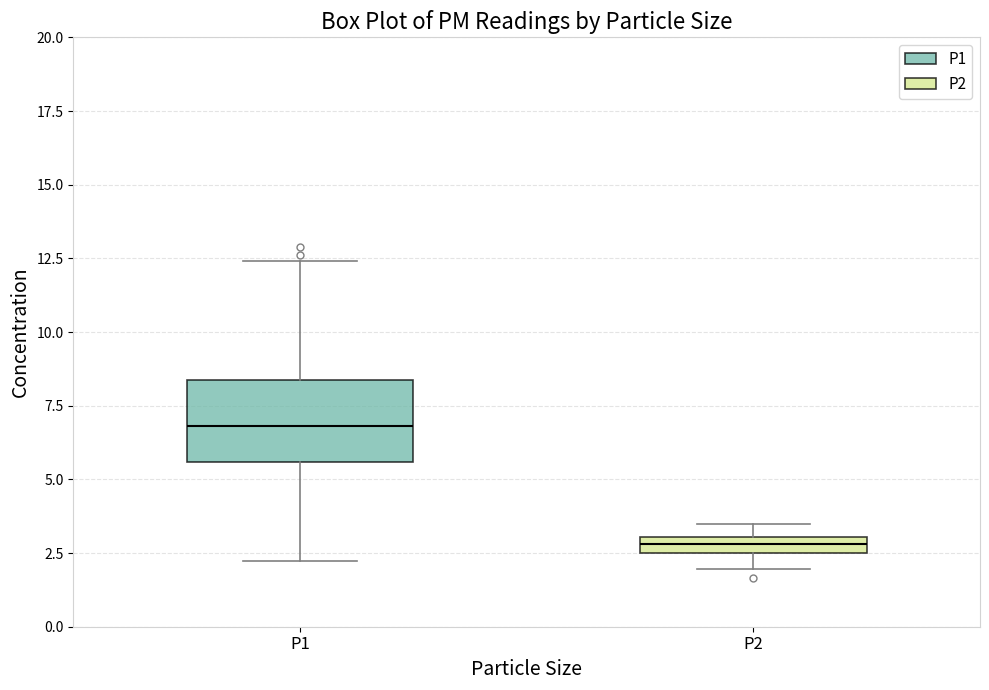

Comparing the boxes themselves (not the whiskers), which one is the tallest?

P1